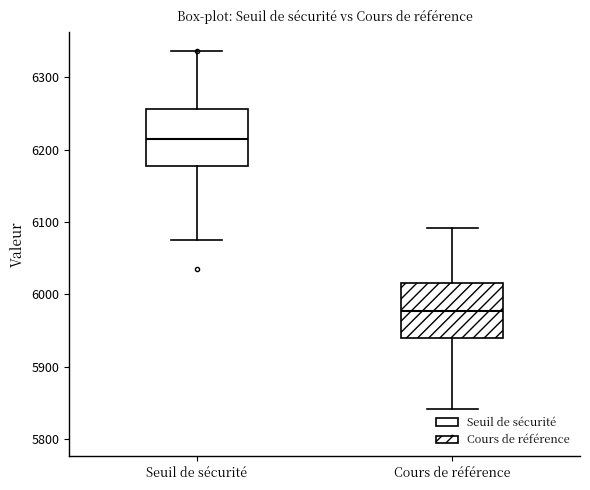

Which box's median line is the highest?

Seuil de sécurité